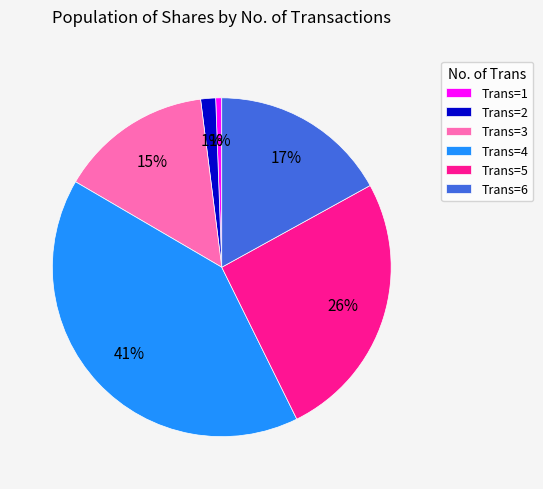

Which slice is the largest?

Trans=4